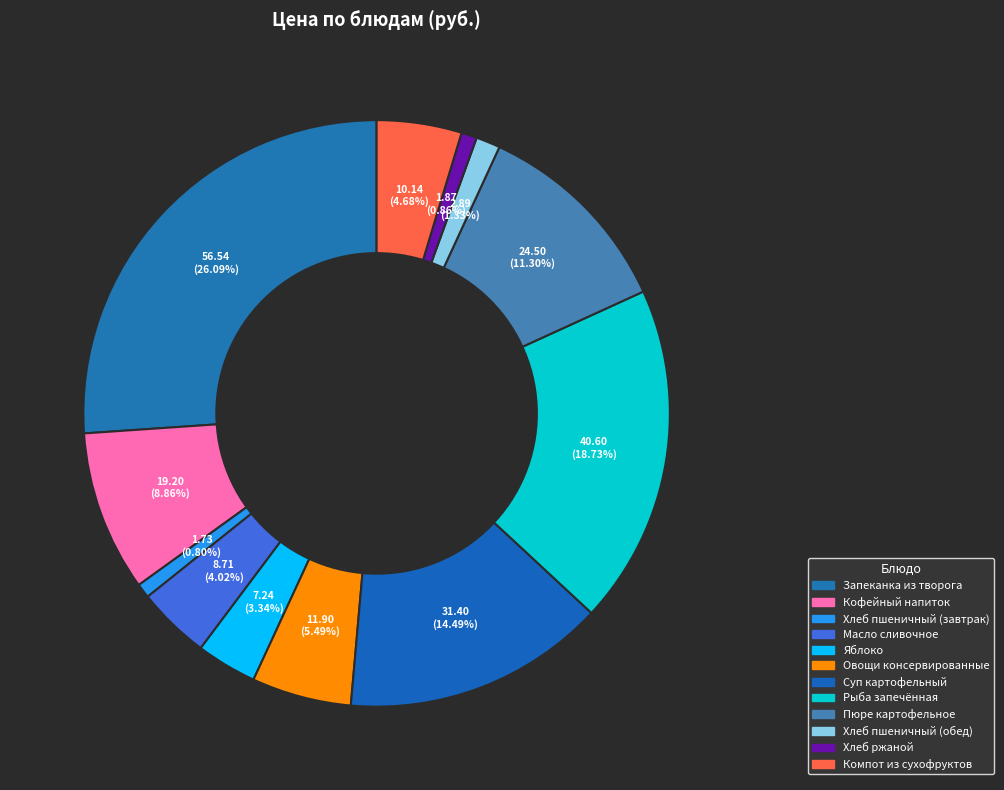

Is it true that Масло сливочное is 1% of the pie?

False